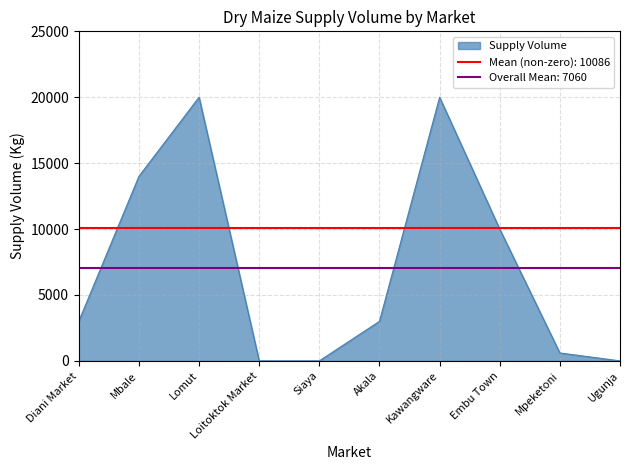

What is the value of the 6th point from the left?

3000